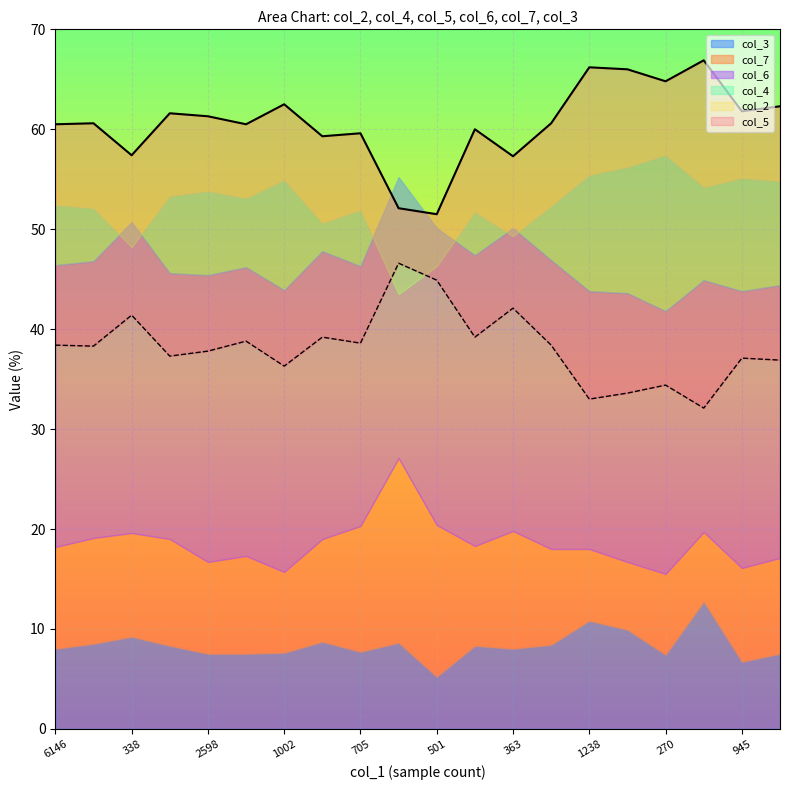

At which category does col_6 reach its first local valley?

1401